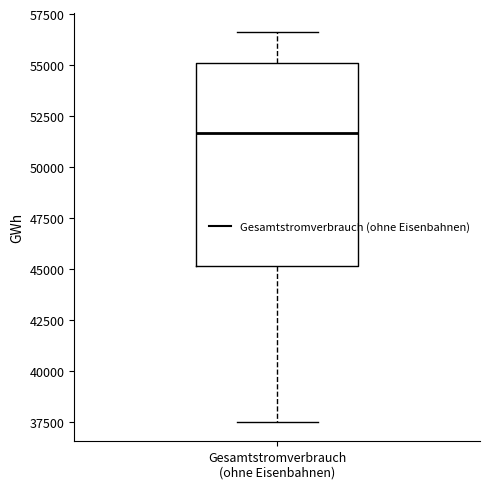

Transcribe this box plot: give where the median line is, the range the box spans, and where the two whiskers end, as read against the y-axis. The values are not printed on the chart, so give them approximately, as read against the axis.

median 51500, box 45000 to 55000, whiskers 37500 to 56500